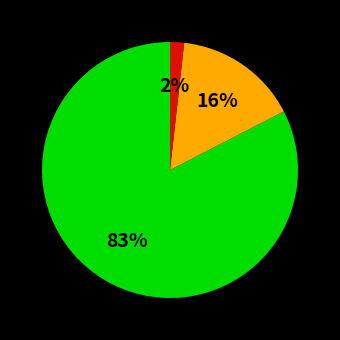

Is there a majority slice in this chart?

Yes